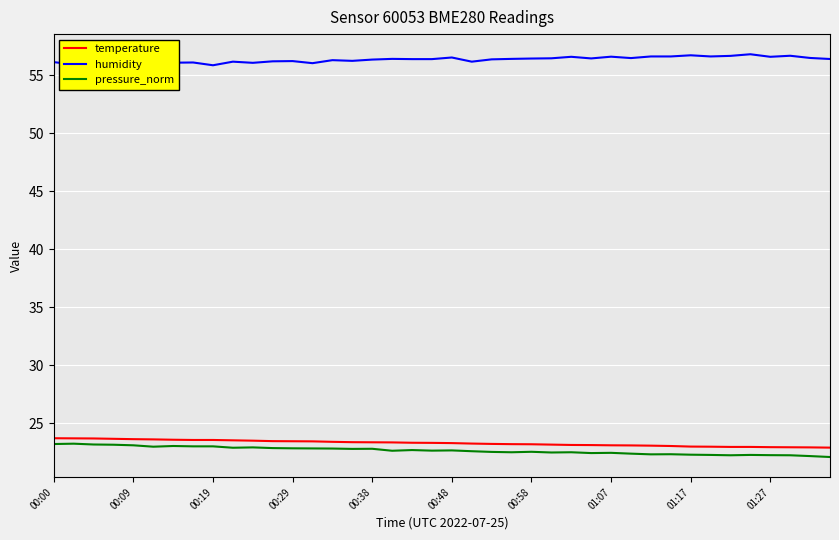

How many lines are shown in the chart?

3